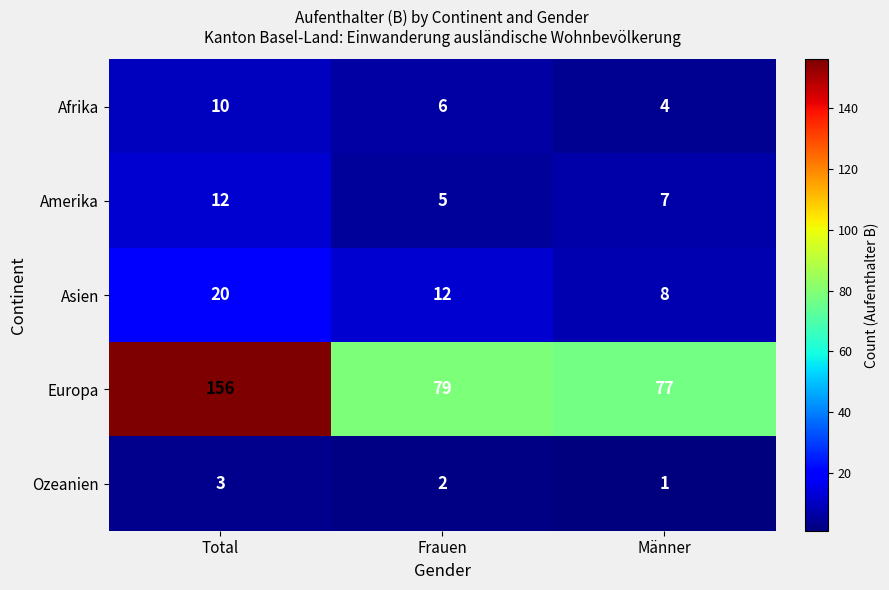

How many series are shown in this chart?

5